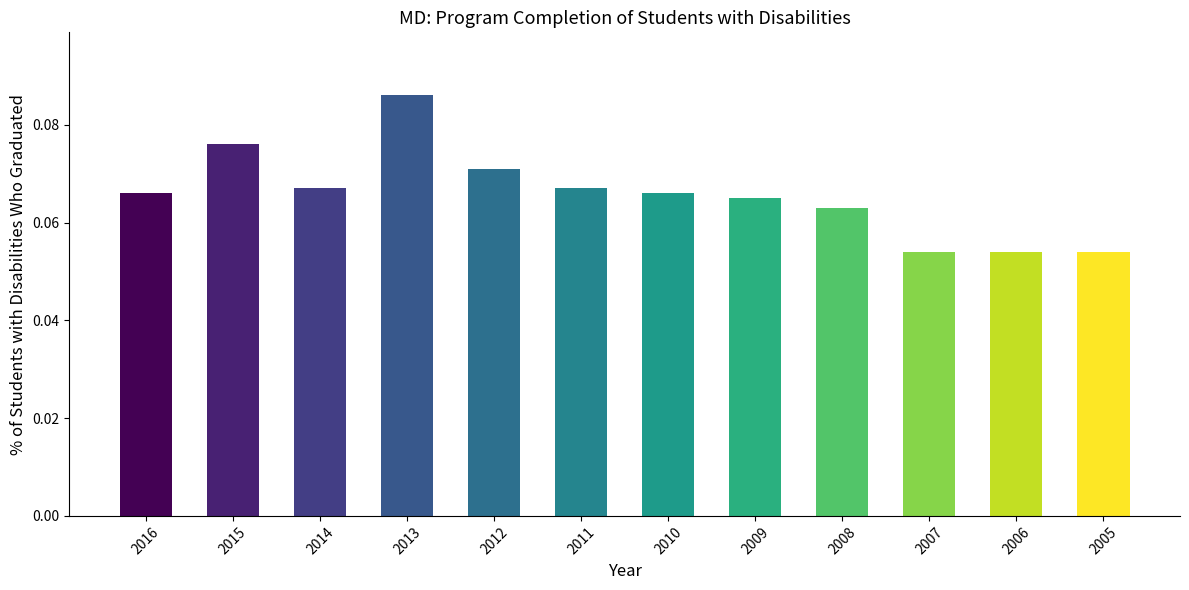

The chart shows a value of 0.0 at 2008. True or false?

False